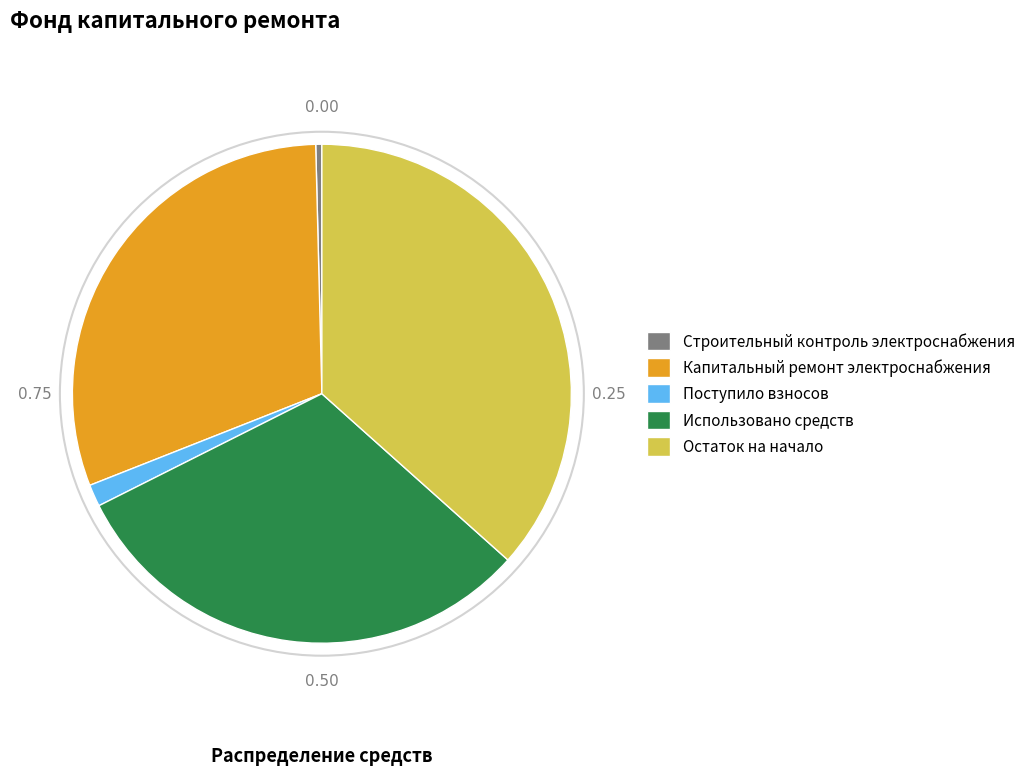

What is the ratio of the value at Использовано средств to the value at Остаток на начало?

0.8